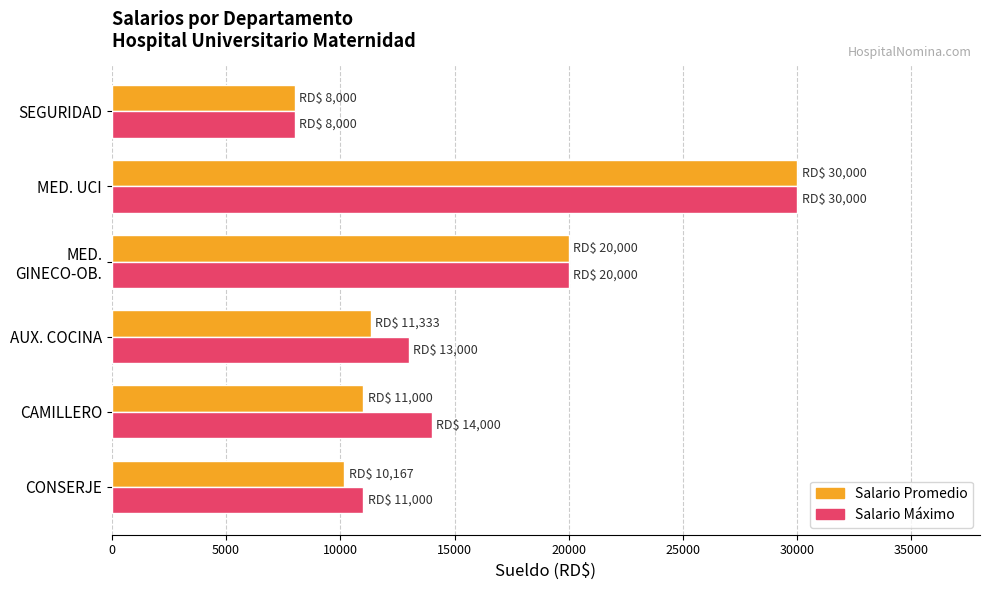

What is the approximate value of Salario Promedio at CAMILLERO?

11000.0